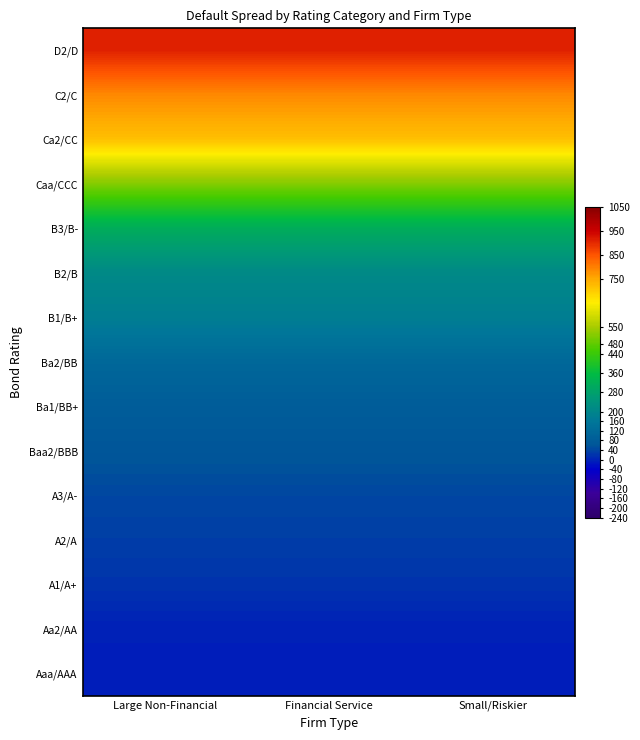

At how many categories does at least one series exceed 454?

3